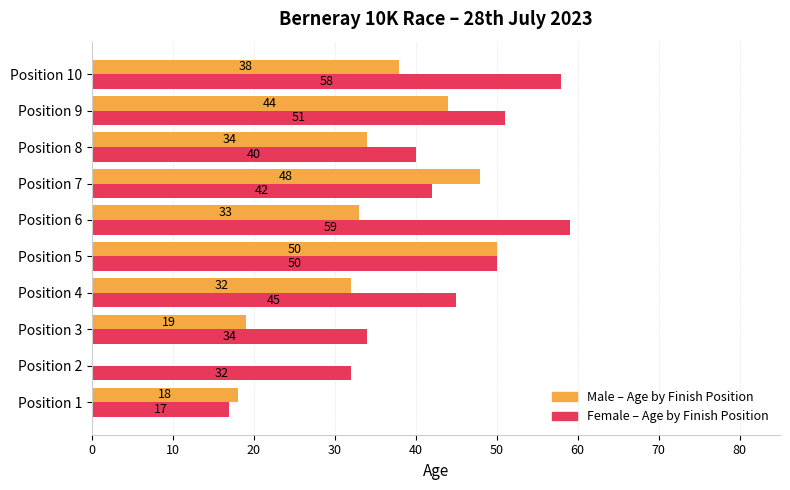

What is the total value across all series at Position 10?

96